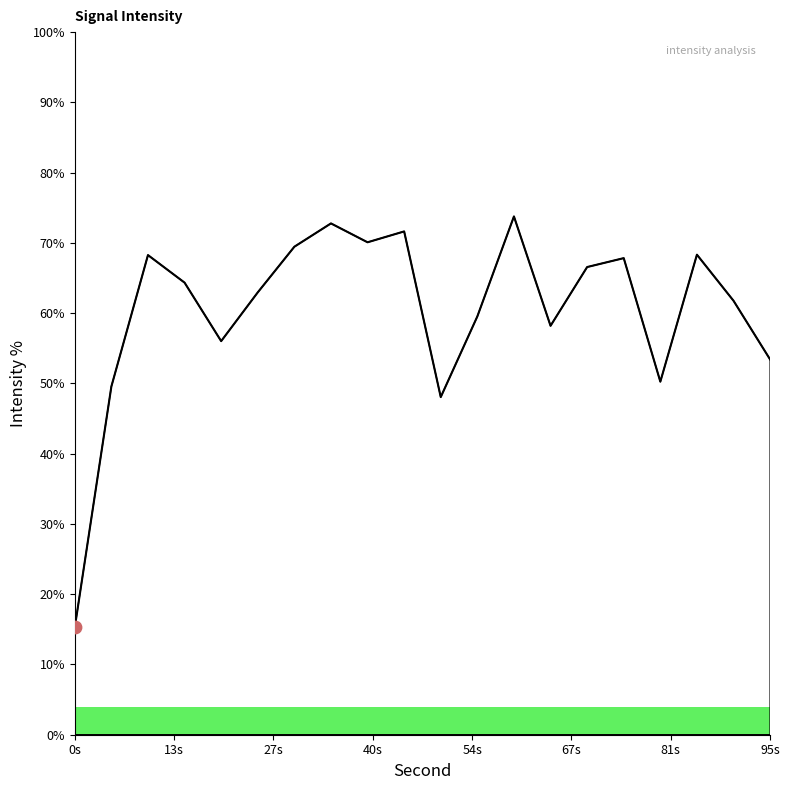

What is the smallest value displayed?

15.3